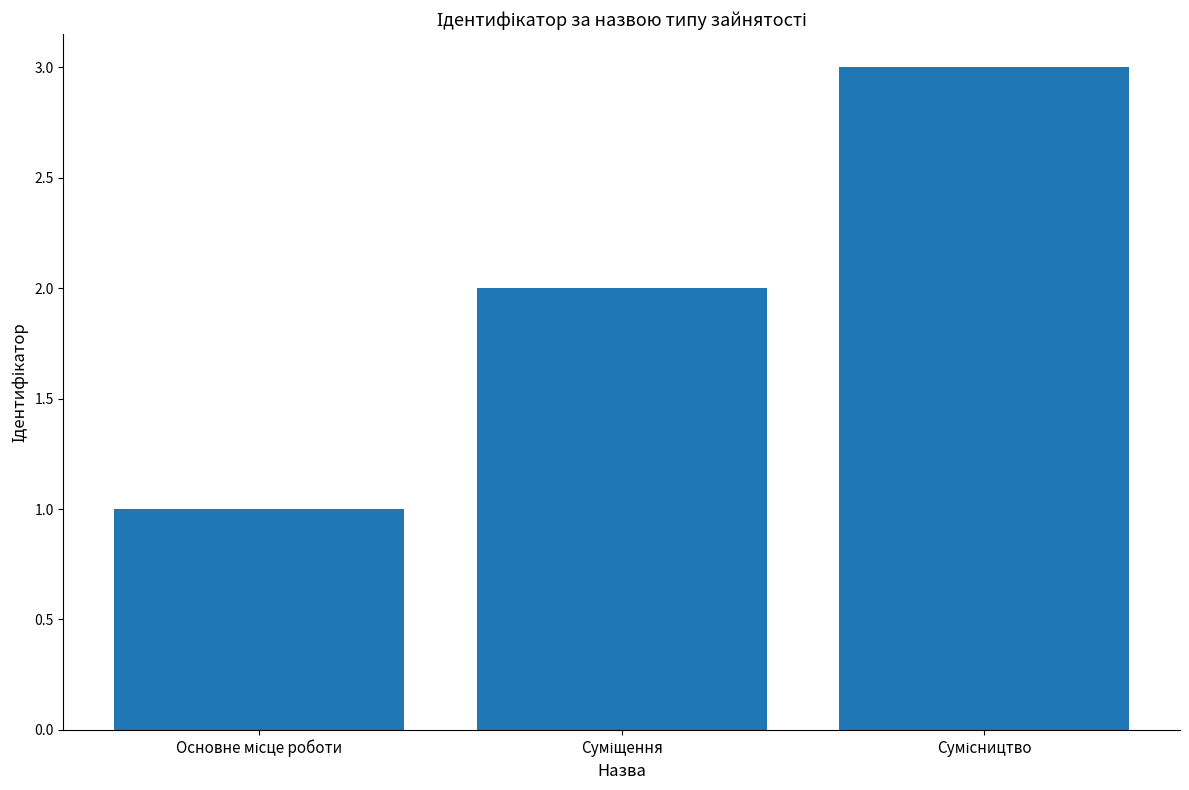

Reading left to right, what are all the values shown in this chart?

1	2	3